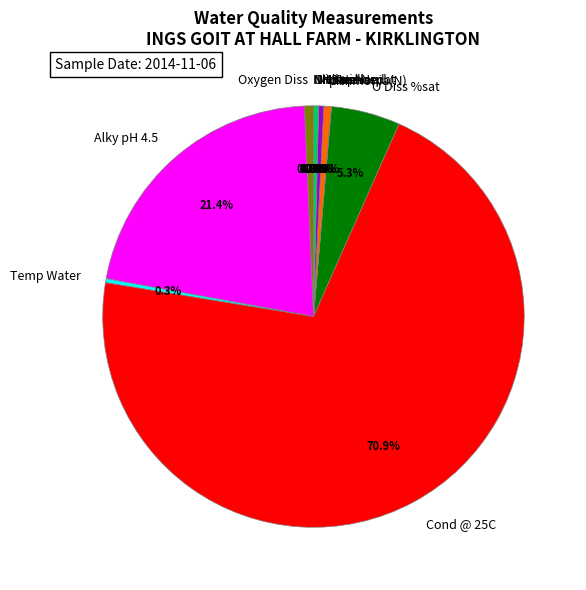

How much of the chart is everything except pH?

99.4%